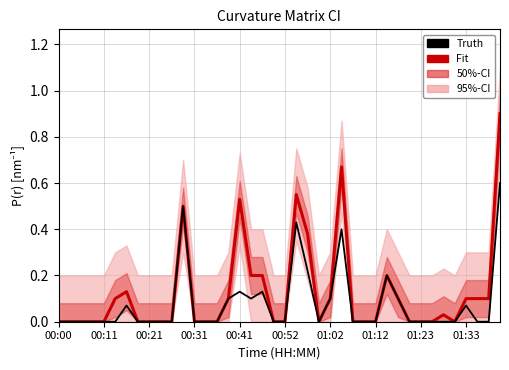

What is the total value across all series at 18?

0.3